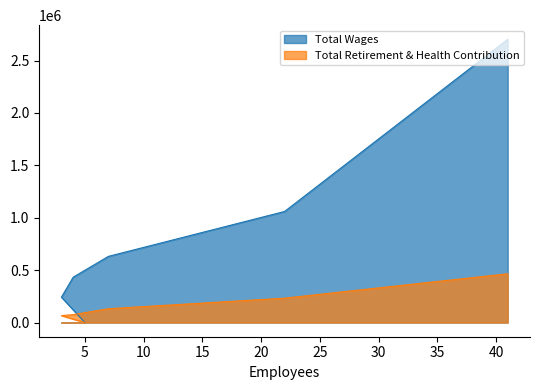

What is the value of the Total Retirement & Health Contribution point at the 3rd from the left?

132189